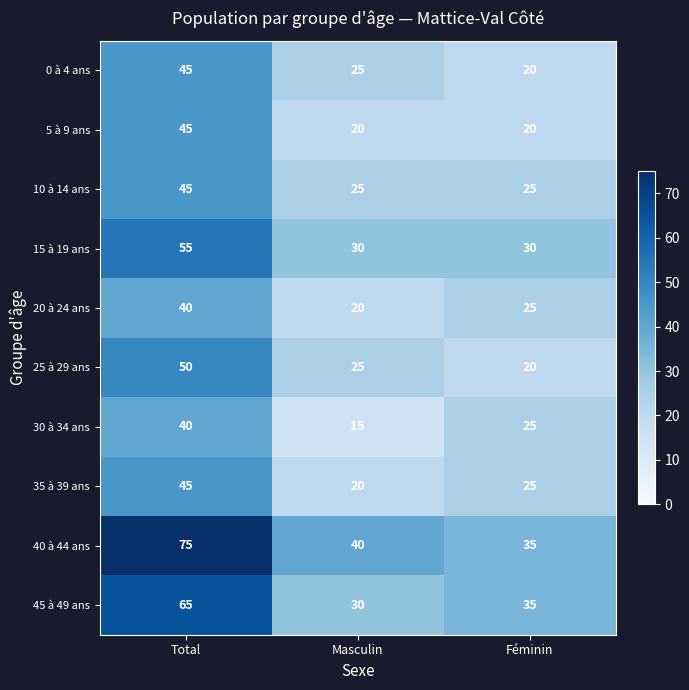

List the labels in order of 35 à 39 ans value, largest first.

Total, Féminin, Masculin